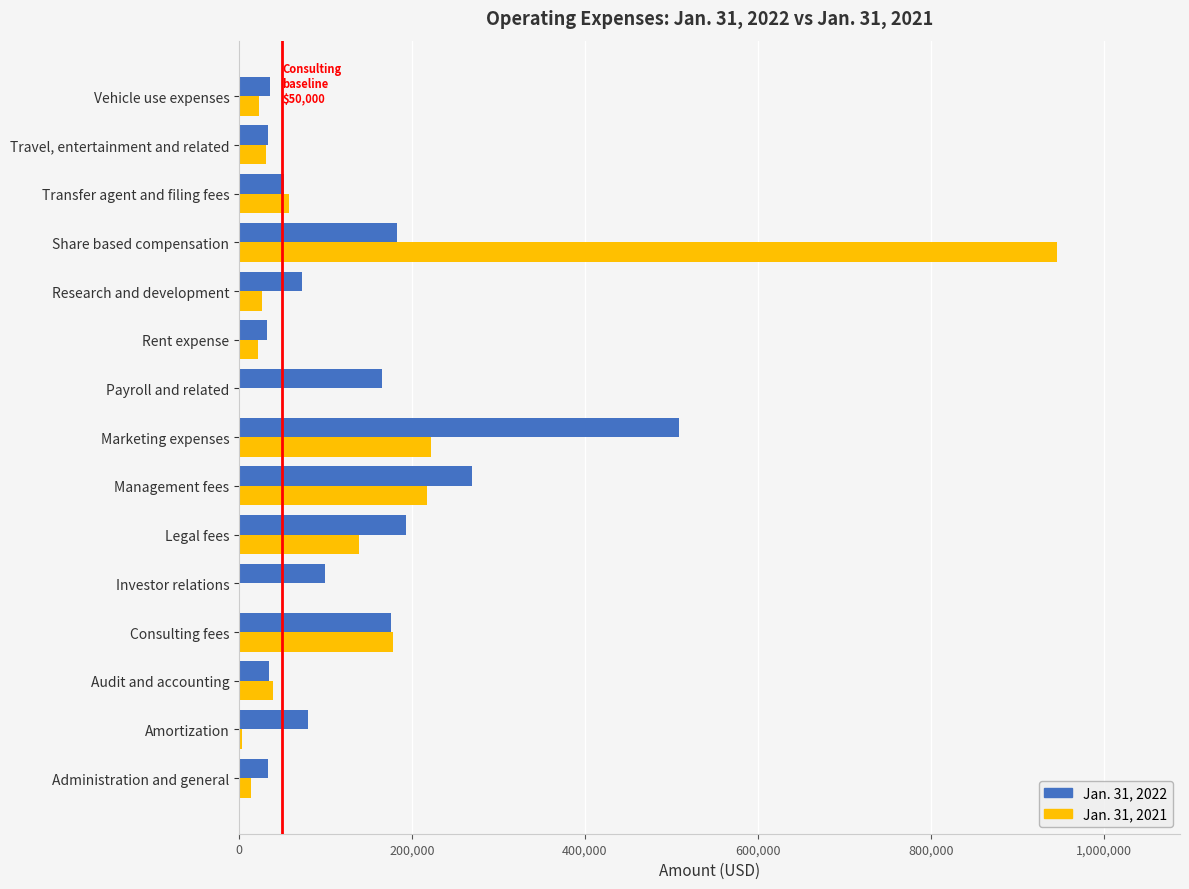

What is the average value of the Jan. 31, 2021 series?

127814